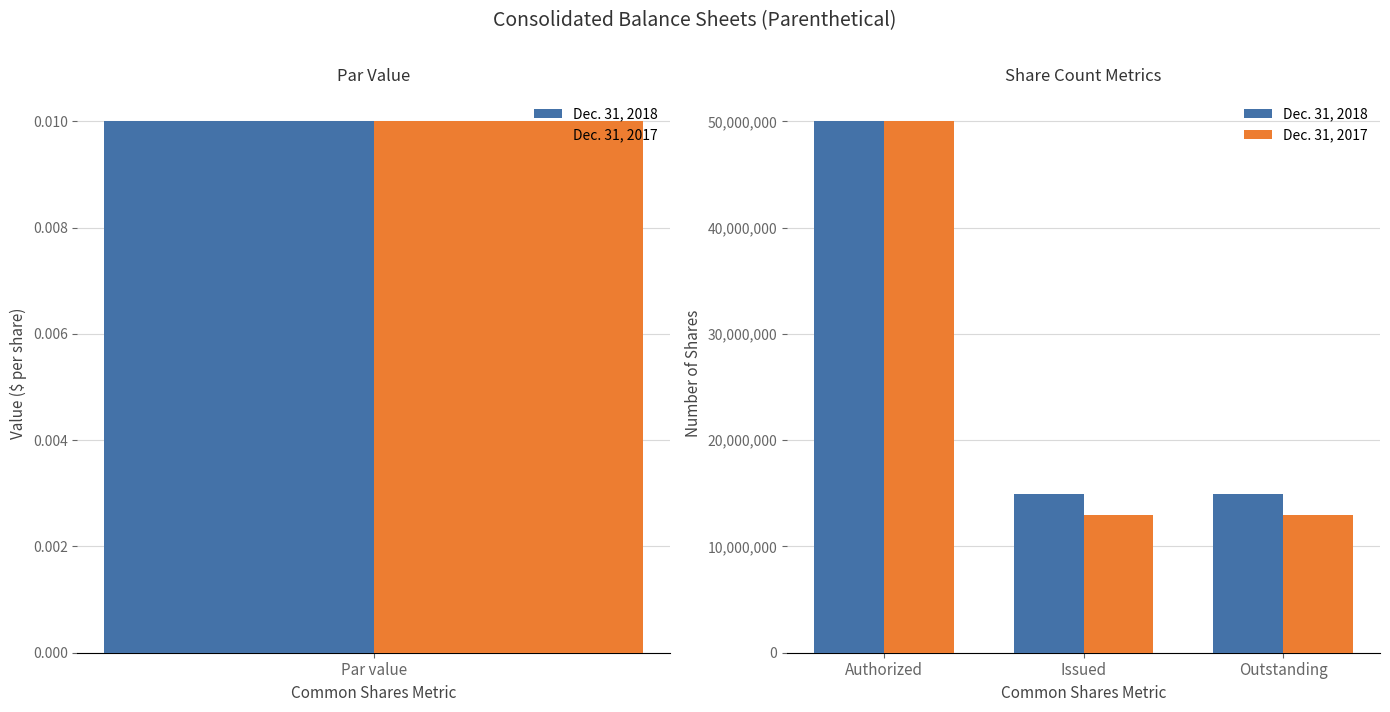

Are the bars horizontal?

No